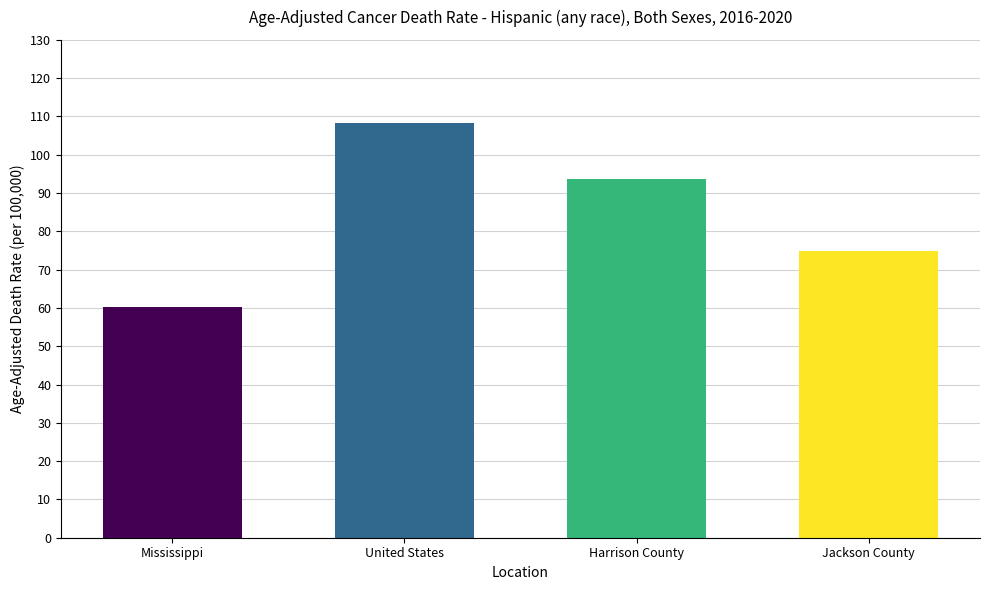

Rank the categories by value from lowest to highest.

Mississippi, Jackson County, Harrison County, United States